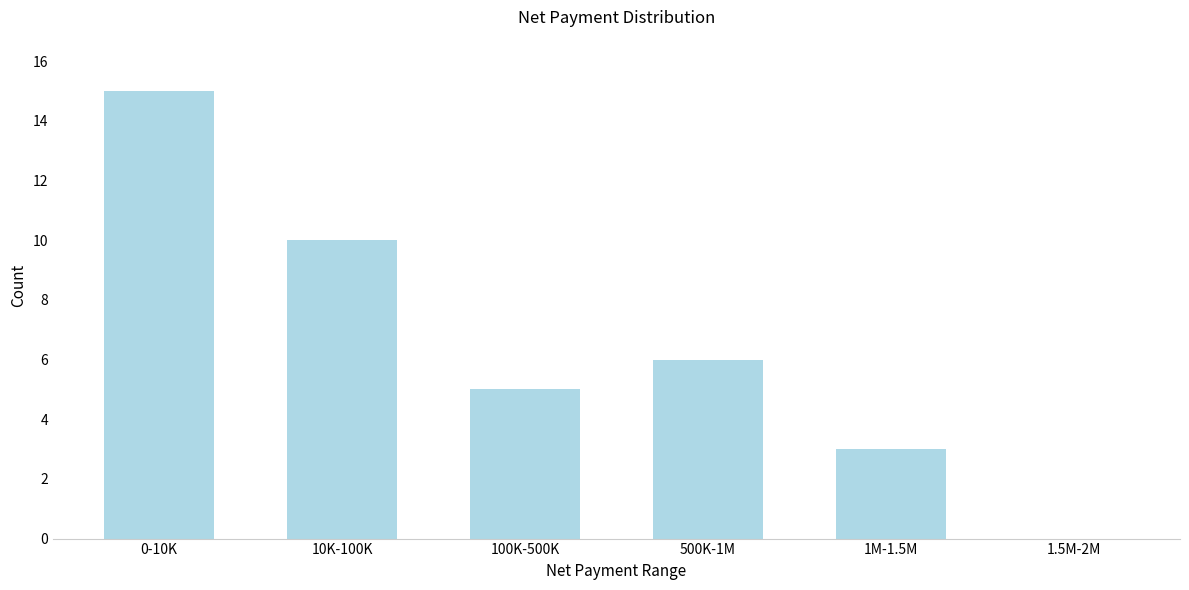

Reading right to left, transcribe all the data shown in this chart.

1.5M-2M=0	1M-1.5M=3	500K-1M=6	100K-500K=5	10K-100K=10	0-10K=15